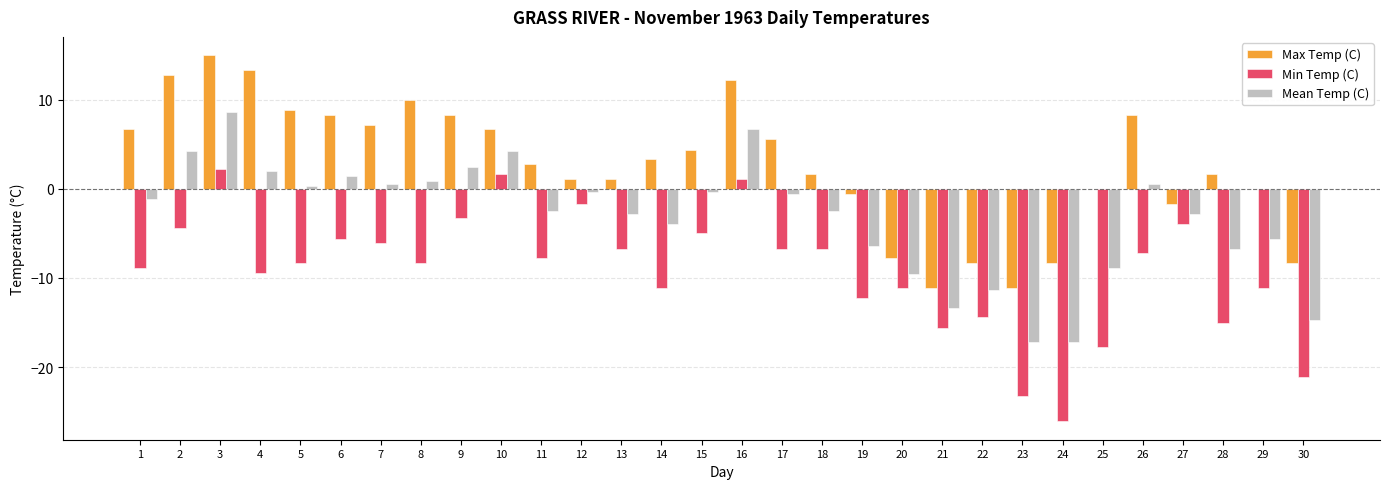

What is the sum of all Max Temp (C) values?

82.2